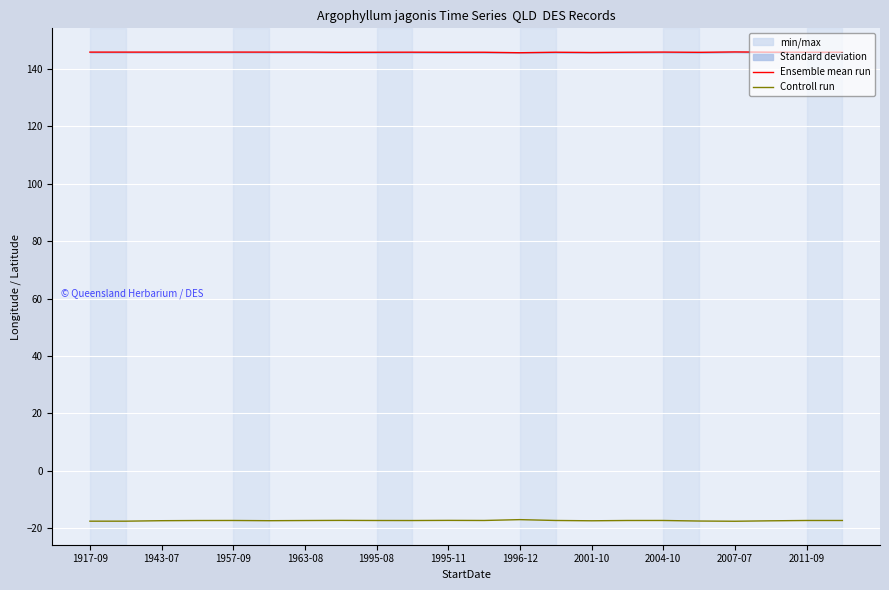

True or false: Controll run has a value of -17.0 at 1996-12.

True